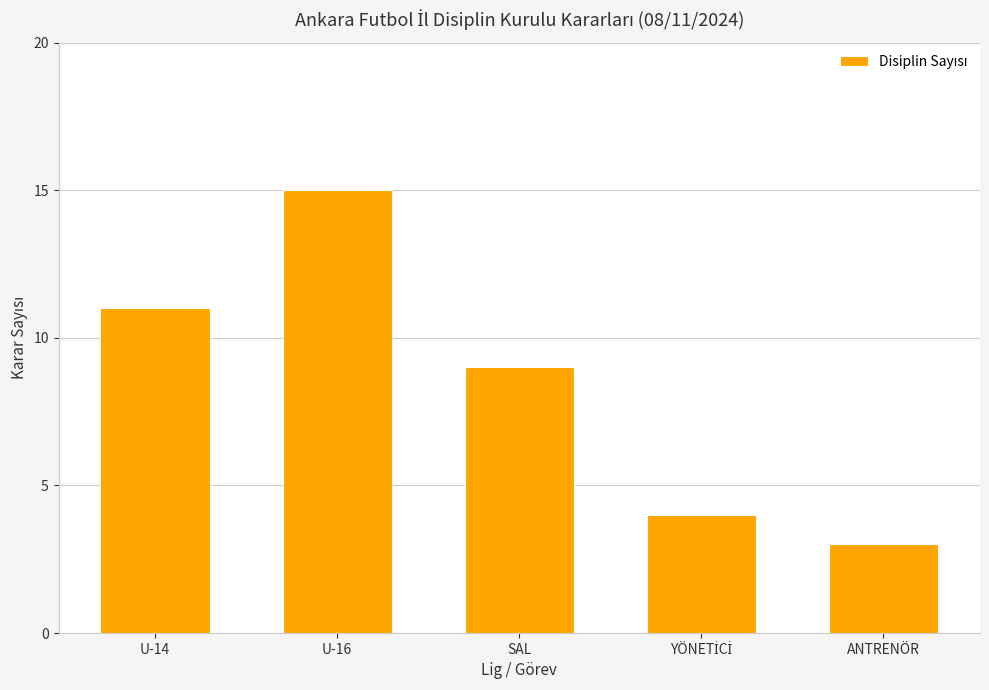

What is the minimum value shown in the chart?

3